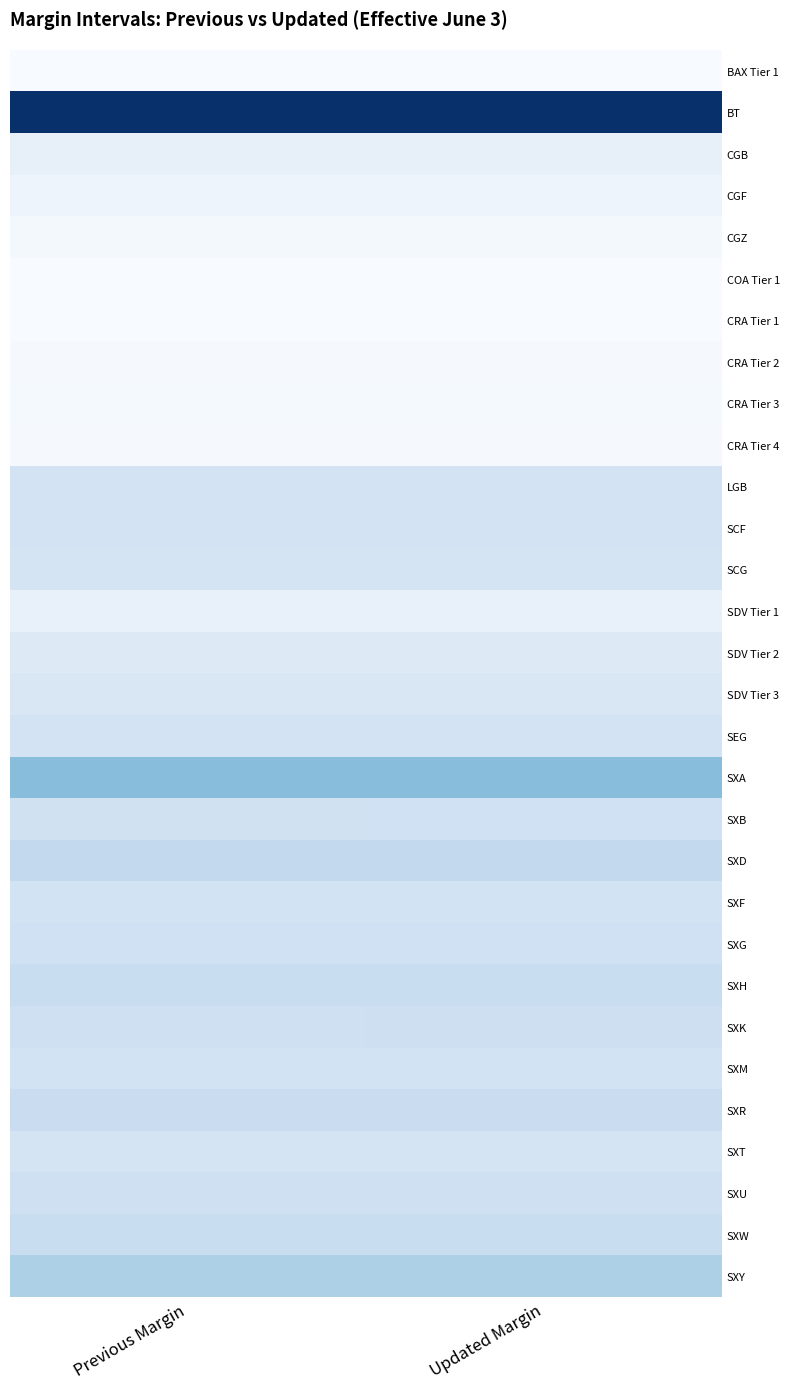

Which label corresponds to the smallest value in the chart?

Updated Margin